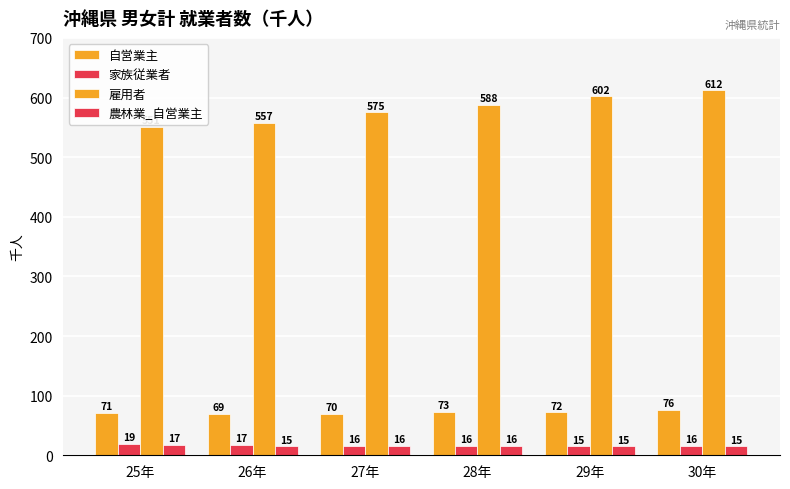

Are the bars grouped side by side (vs. stacked)?

Yes